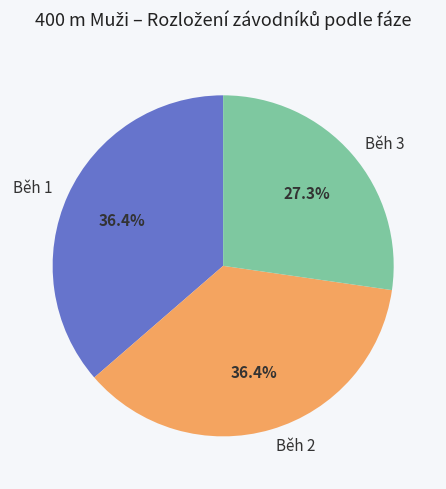

What is the ratio of the value at Běh 1 to the value at Běh 2?

1.0